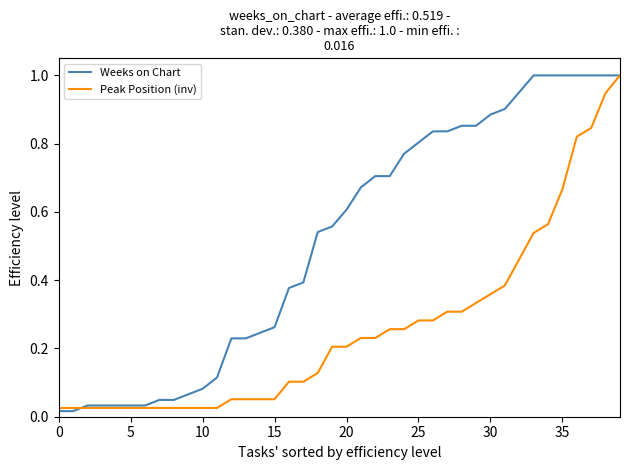

List the series in order of their overall mean, lowest first.

Peak Position (inv), Weeks on Chart